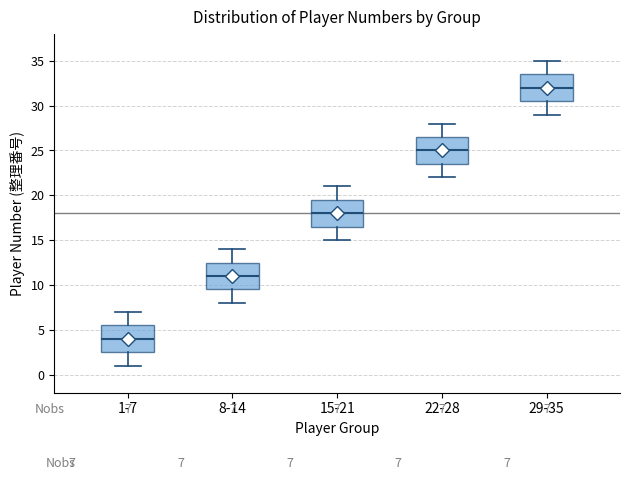

Which box's median line is the highest?

29-35